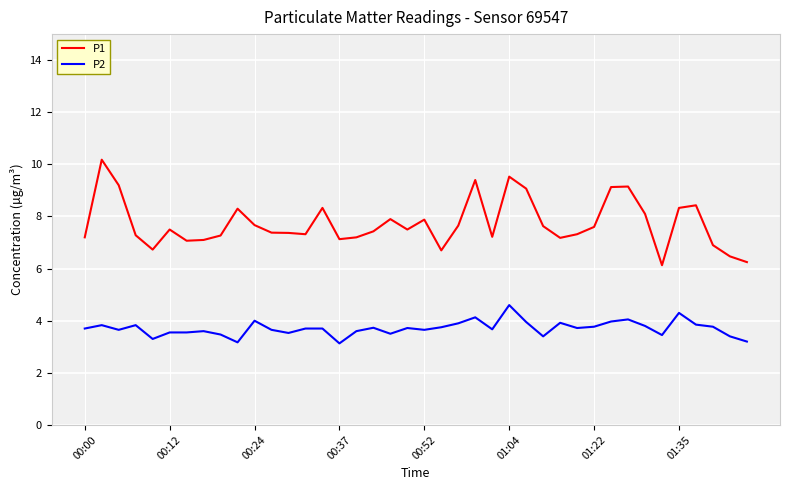

True or false: P2 and P1 cross at least once.

False